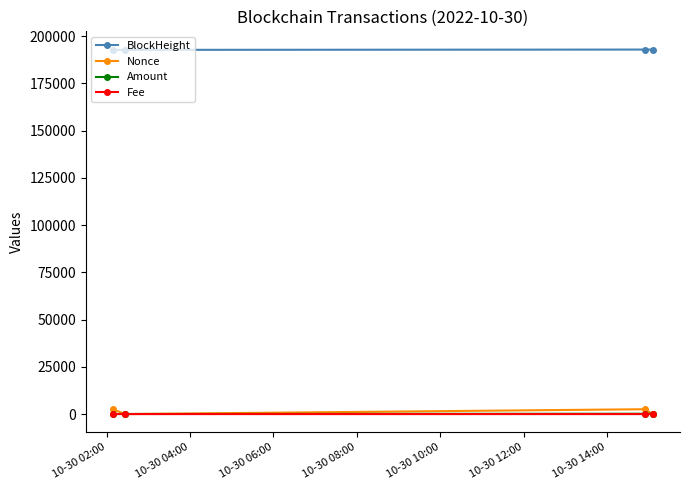

True or false: BlockHeight and Amount intersect in this chart.

False